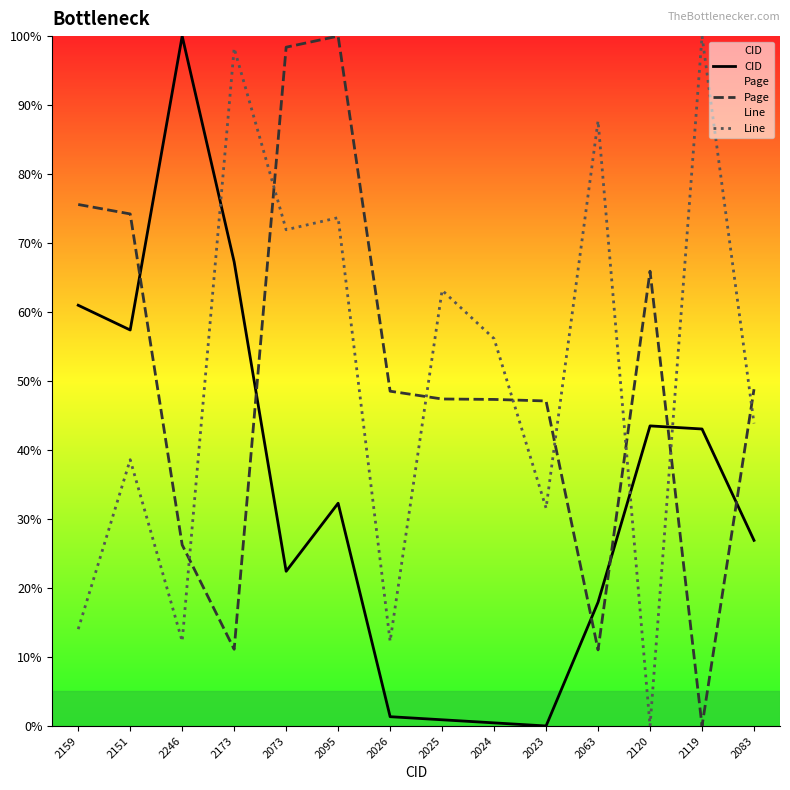

Which category has the highest value in the Line series?

2119